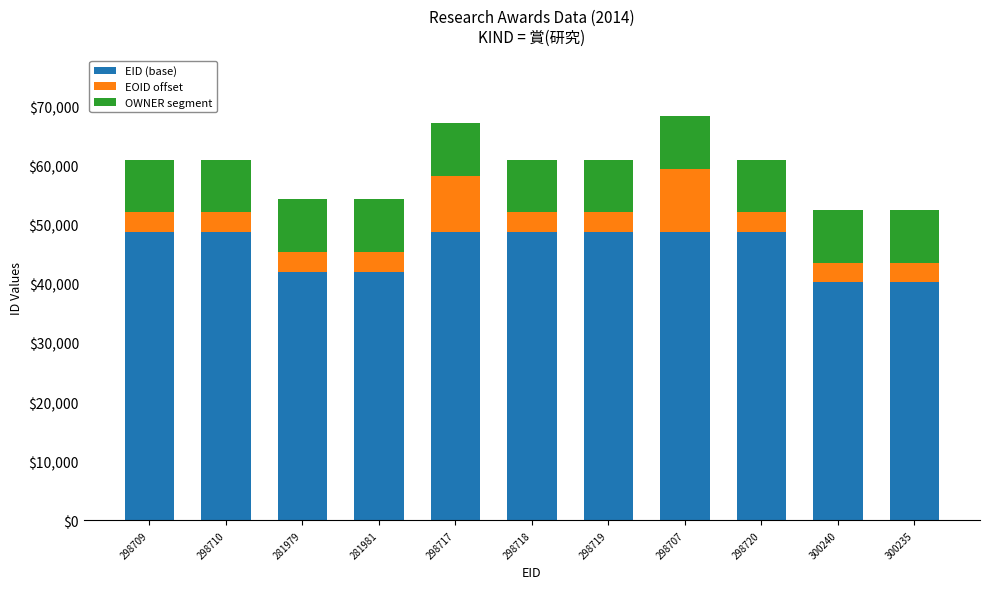

Is it true that EID (base) equals 48717 at 298717?

True